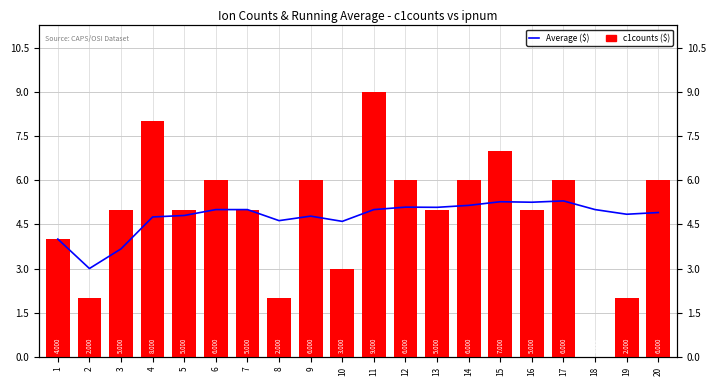

How many series are shown in this chart?

2